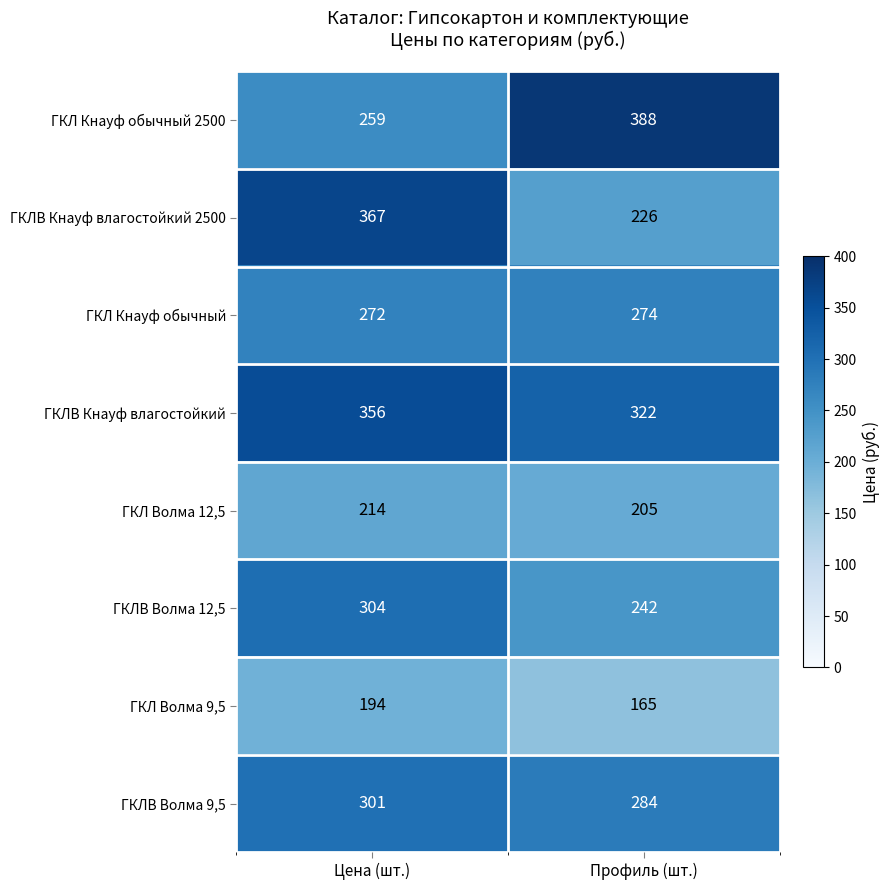

The value of ГКЛВ Кнауф влагостойкий at Цена (шт.) is 526. True or false?

False